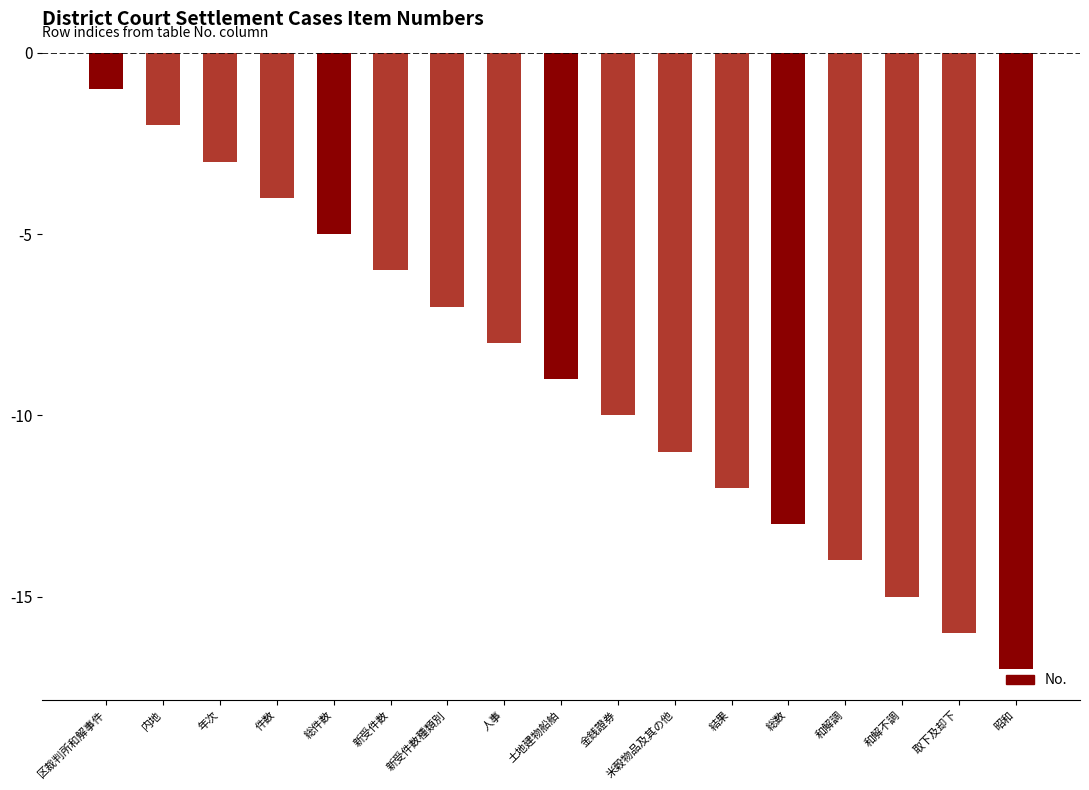

What value does the data have at 内地?

-2